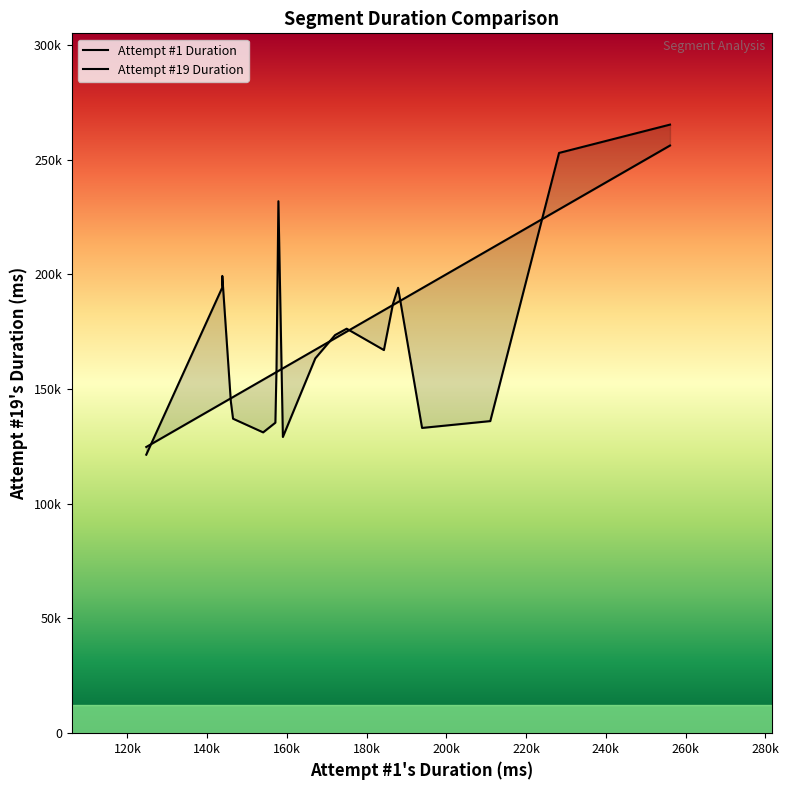

Rank the series by their maximum value, from lowest to highest.

Attempt #1 Duration, Attempt #19 Duration